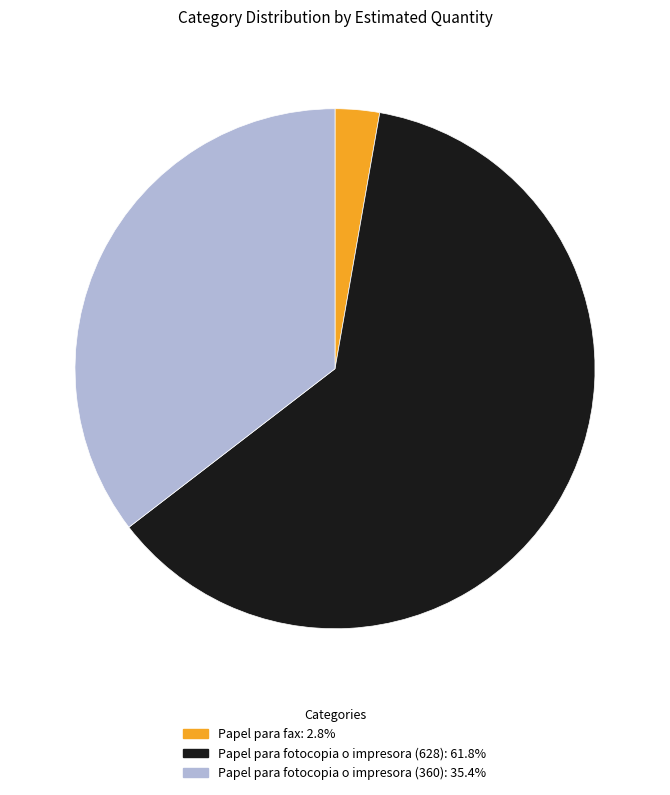

Which has a higher value, Papel para fotocopia o impresora (628) or Papel para fax?

Papel para fotocopia o impresora (628)